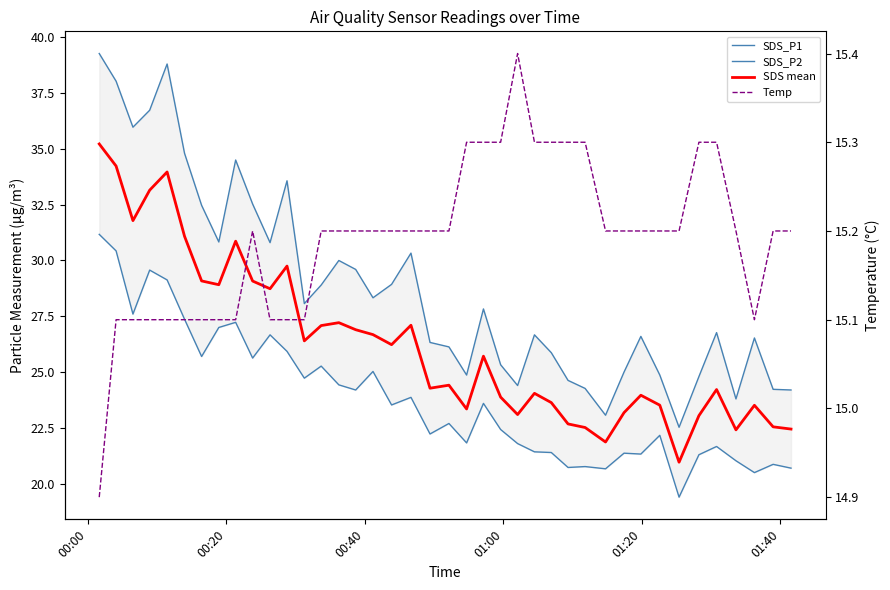

Which category has the highest value across all series?

00:00